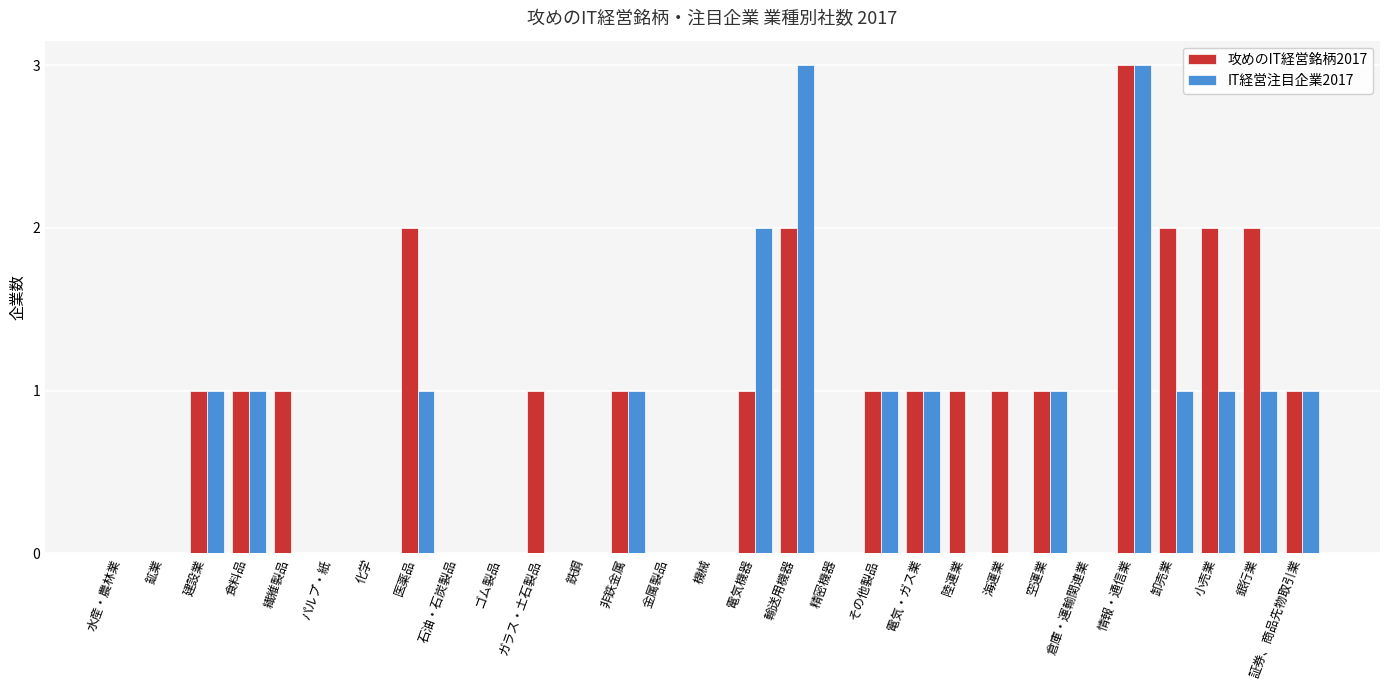

What is the highest value of the IT経営注目企業2017 series?

3